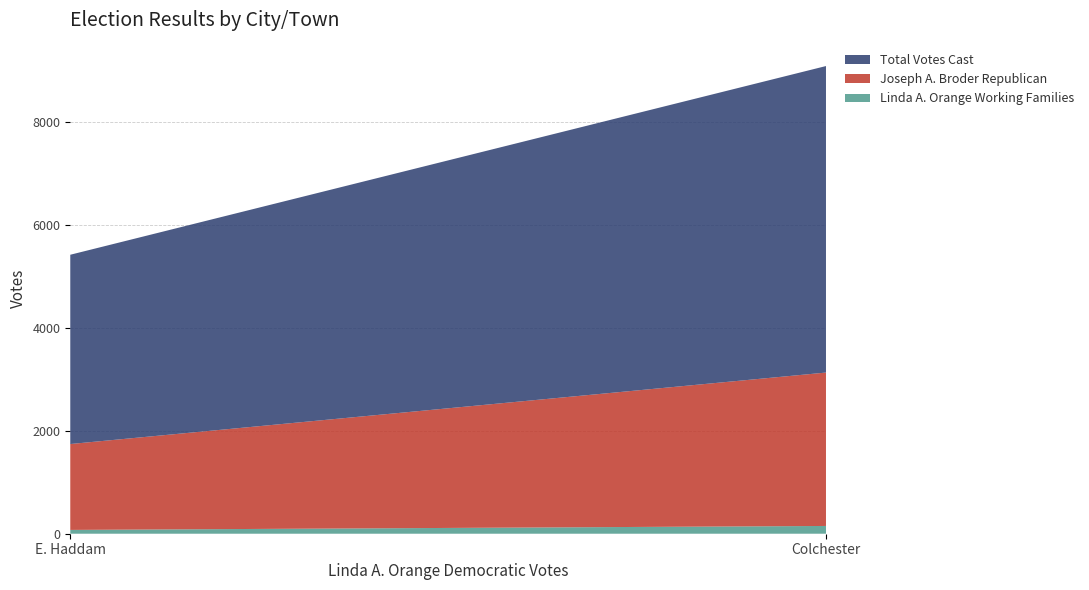

Reading left to right, transcribe all the data shown in this chart.

Linda A. Orange Working Families: Colchester=151	E. Haddam=74
Joseph A. Broder Republican: Colchester=2981	E. Haddam=1669
Total Votes Cast: Colchester=5956	E. Haddam=3678